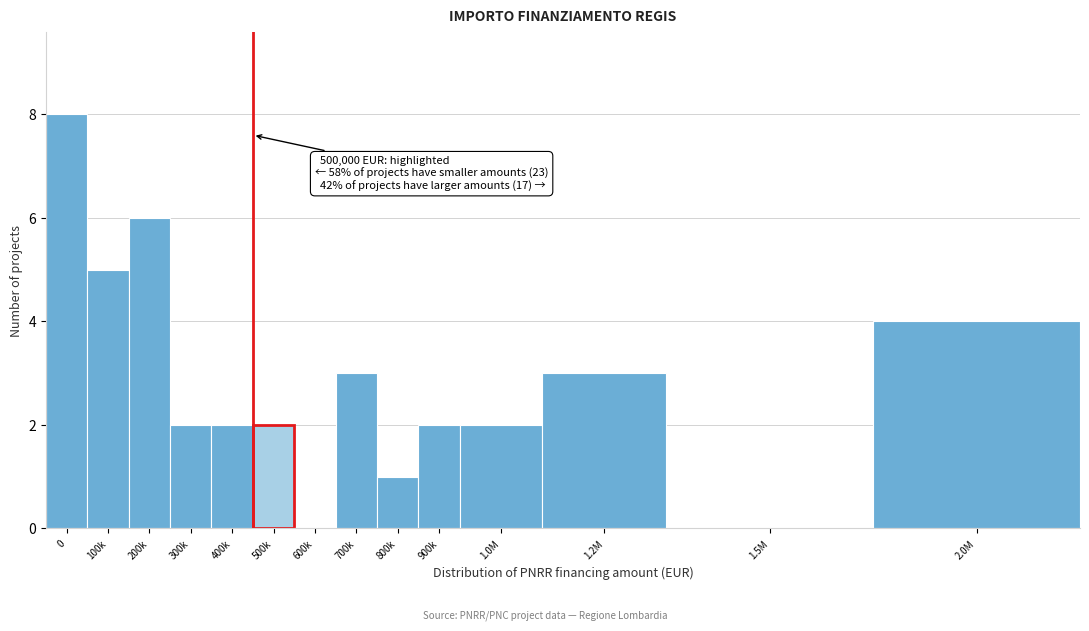

Reading left to right, transcribe all the data shown in this chart.

0=8	100k=5	200k=6	300k=2	400k=2	500k=2	600k=0	700k=3	800k=1	900k=2	1.0M=2	1.2M=3	1.5M=0	2.0M=4